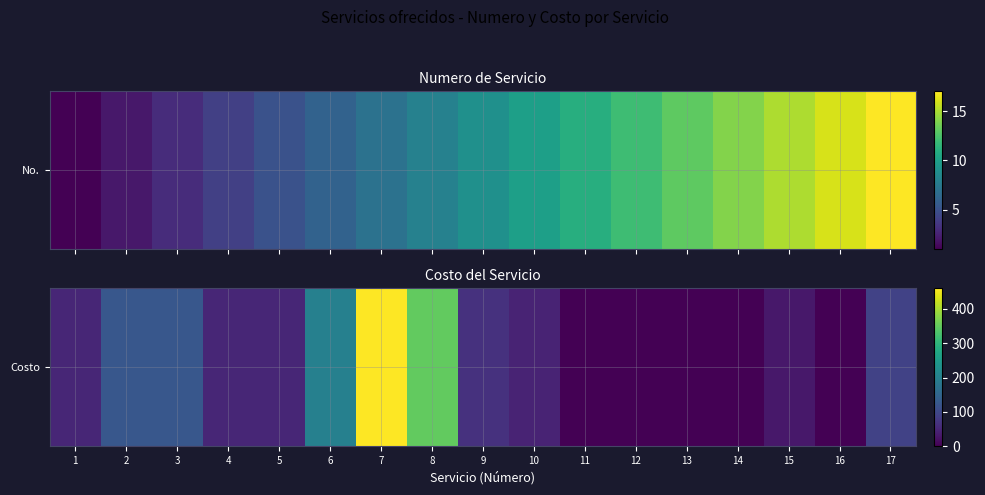

What is the average value?

96